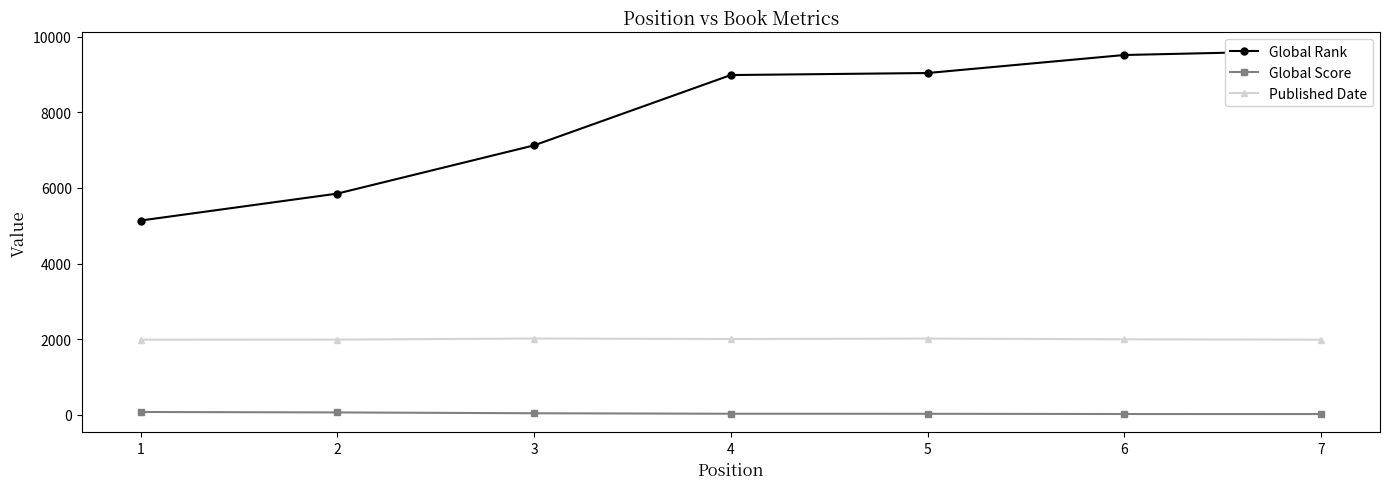

List the series in order of their overall mean, lowest first.

Global Score, Published Date, Global Rank